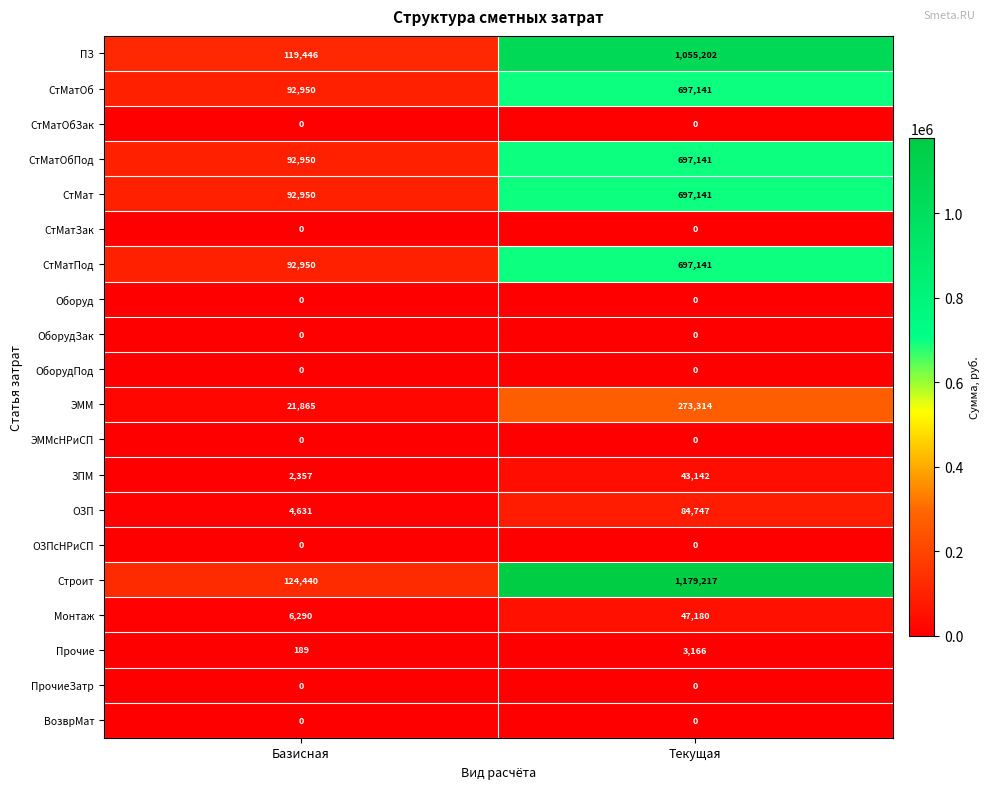

What is the total value across all series at Базисная?

651018